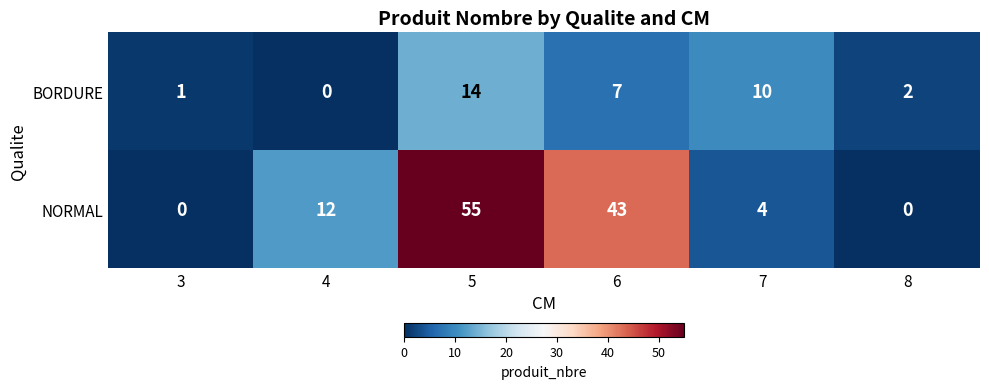

Rank the series by their maximum value, from highest to lowest.

NORMAL, BORDURE